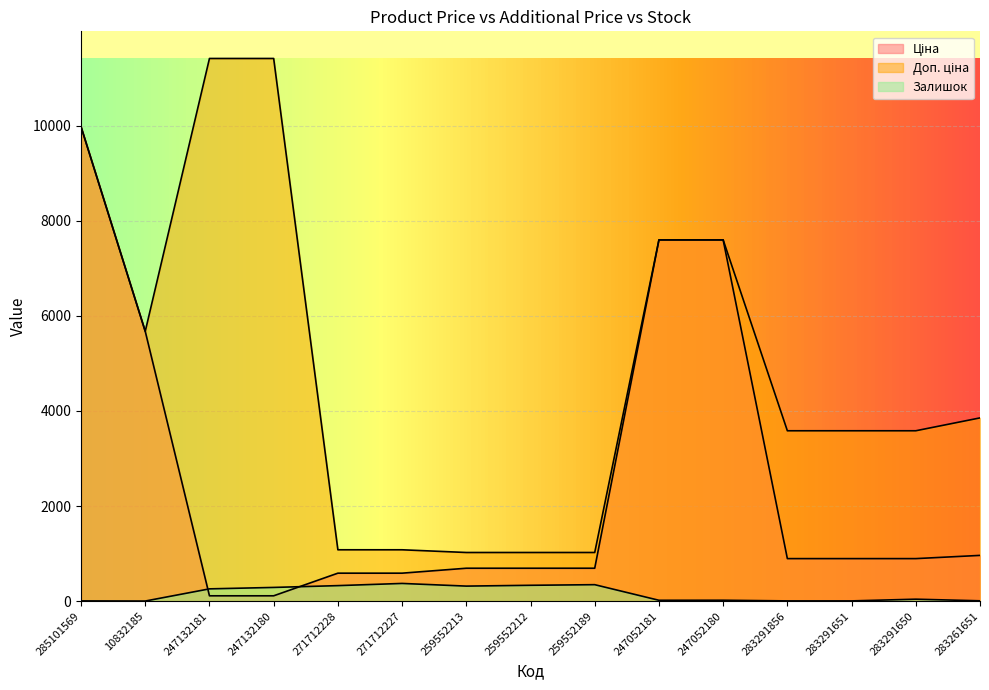

How many intersections are there between Залишок and Ціна?

2